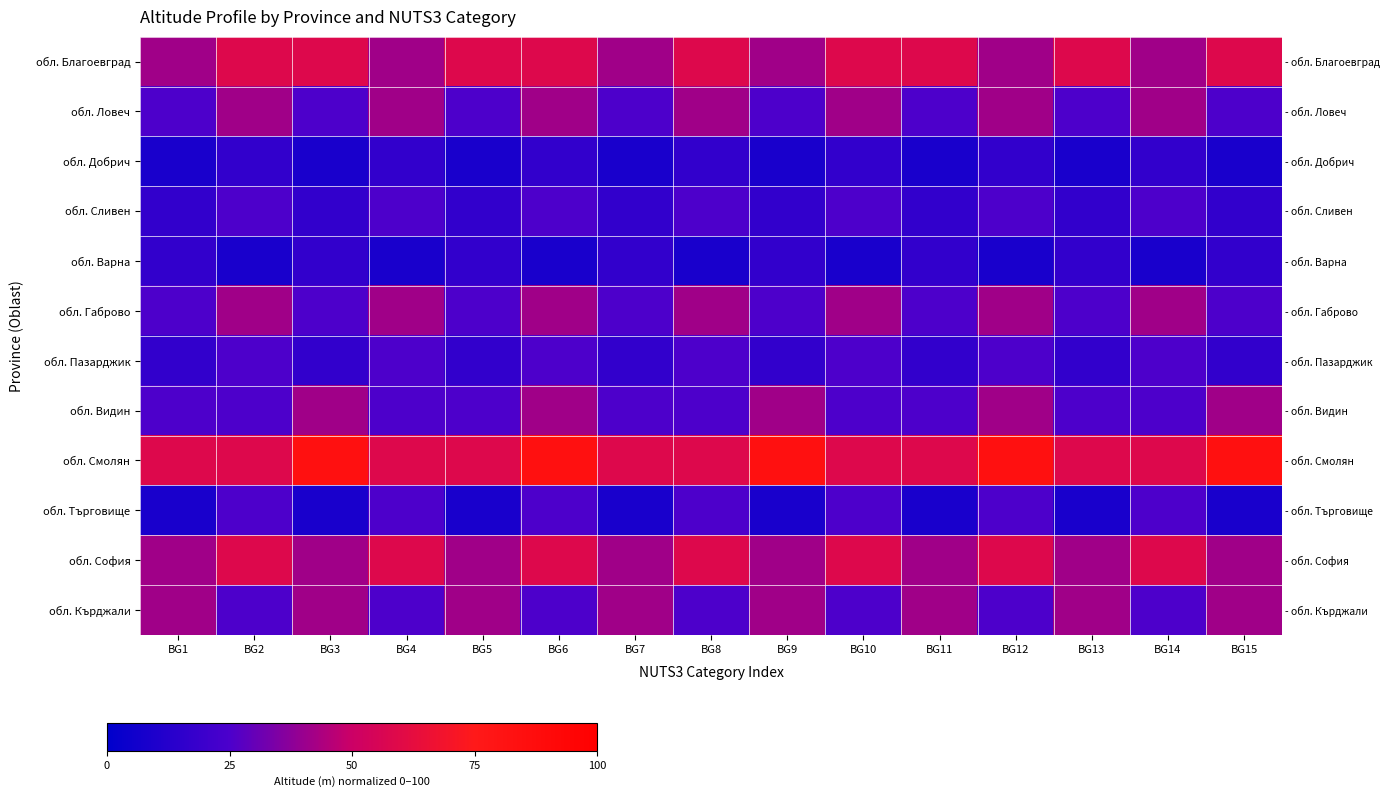

What is the difference between the highest and lowest values at BG11?

50.0